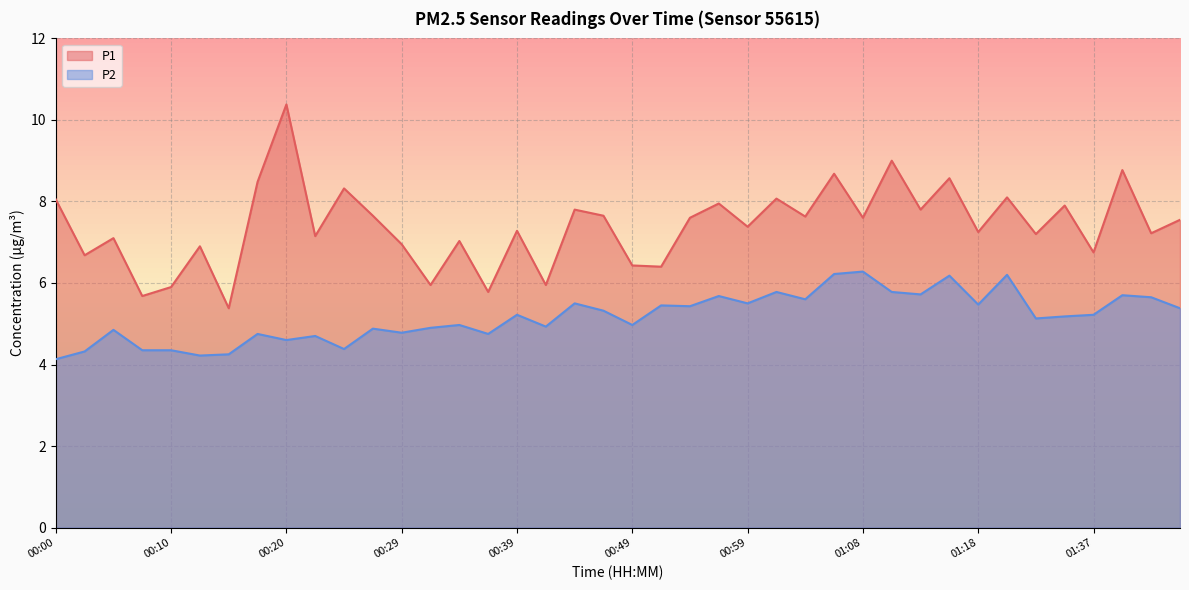

What is the maximum value for P1?

10.4